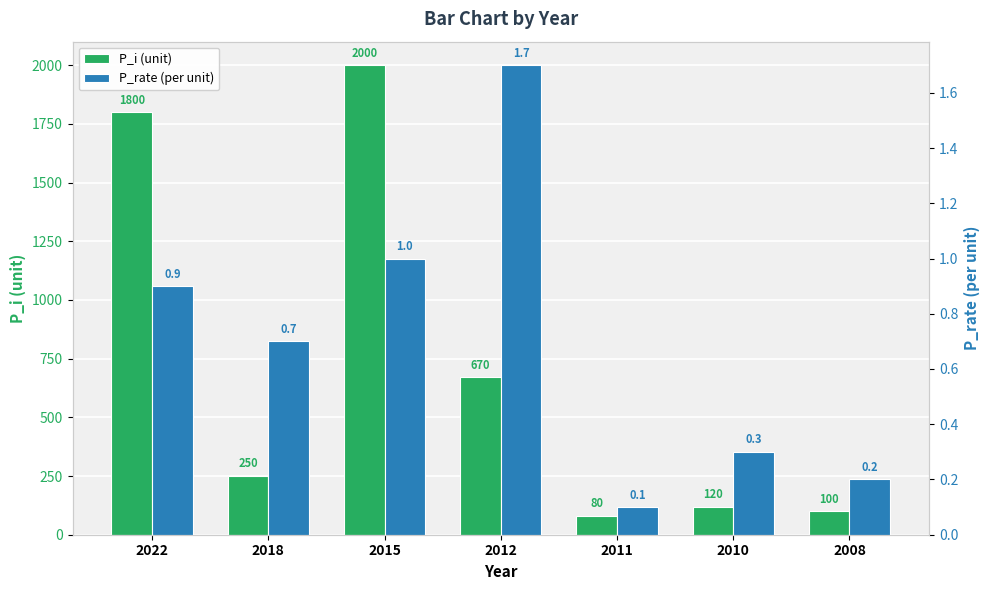

Is it true that P_rate (per unit) equals 0.5 at 2010?

False